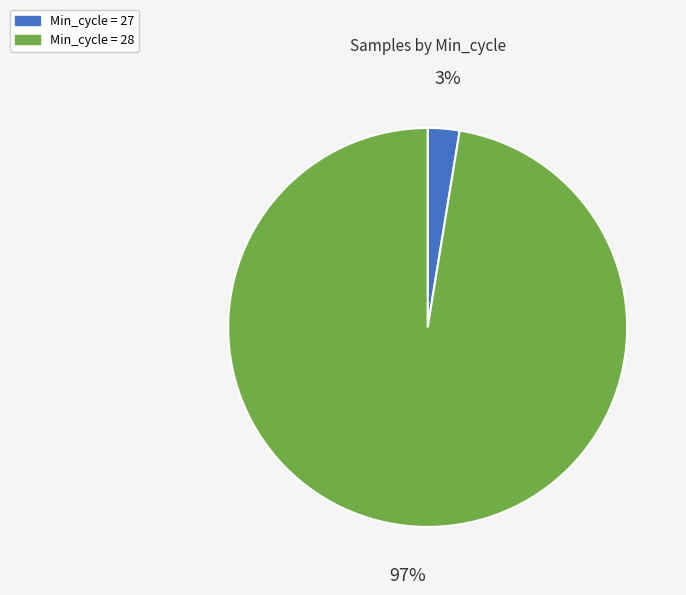

Count the number of slices in the pie.

2